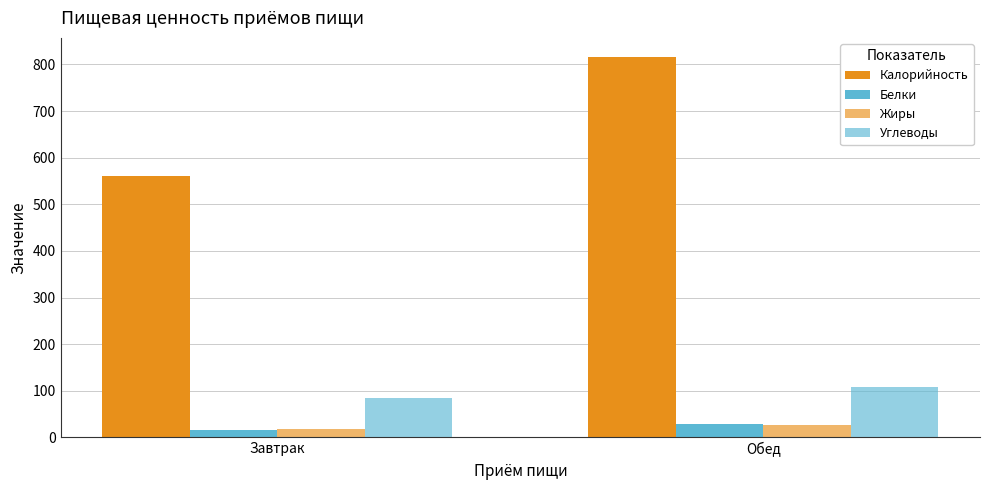

What is the difference between the maximum and minimum values in the Углеводы series?

24.4